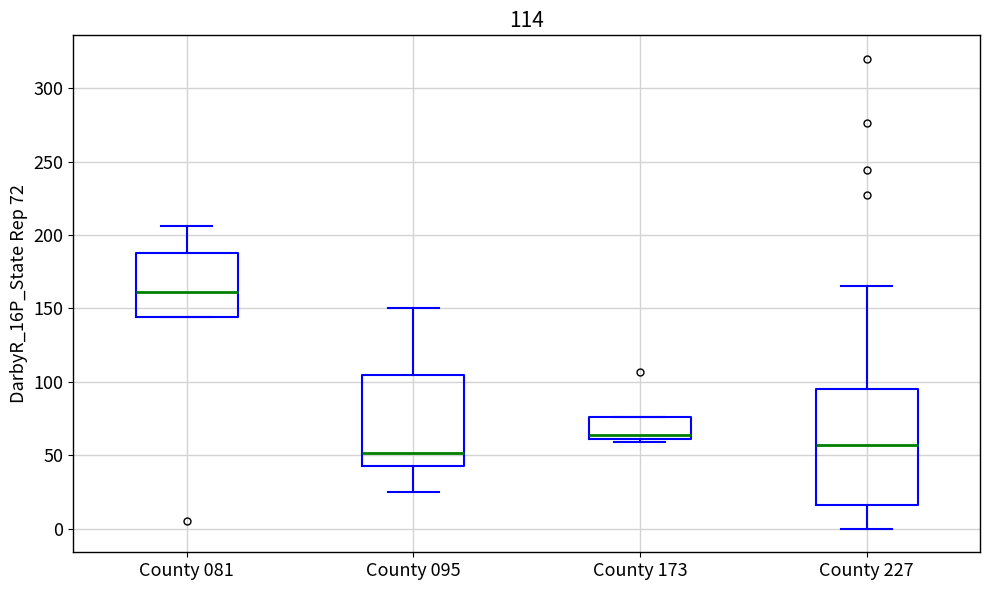

Which box has the highest median line?

County 081